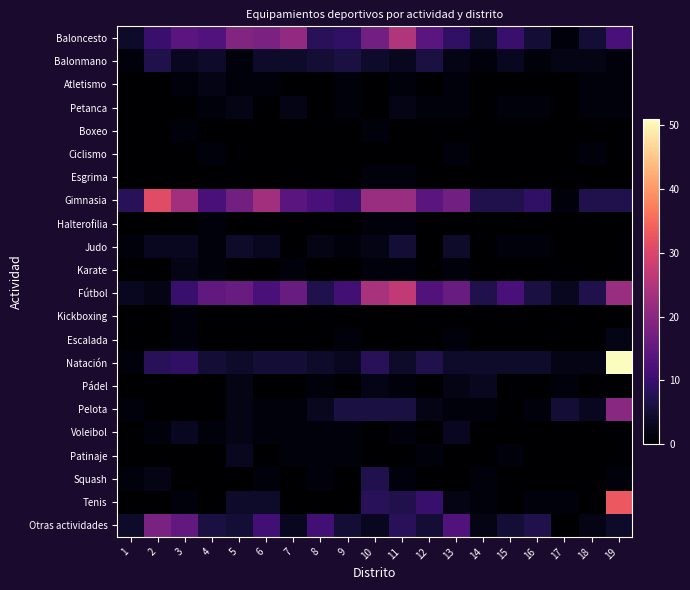

What is the total value across all series at 13?

78